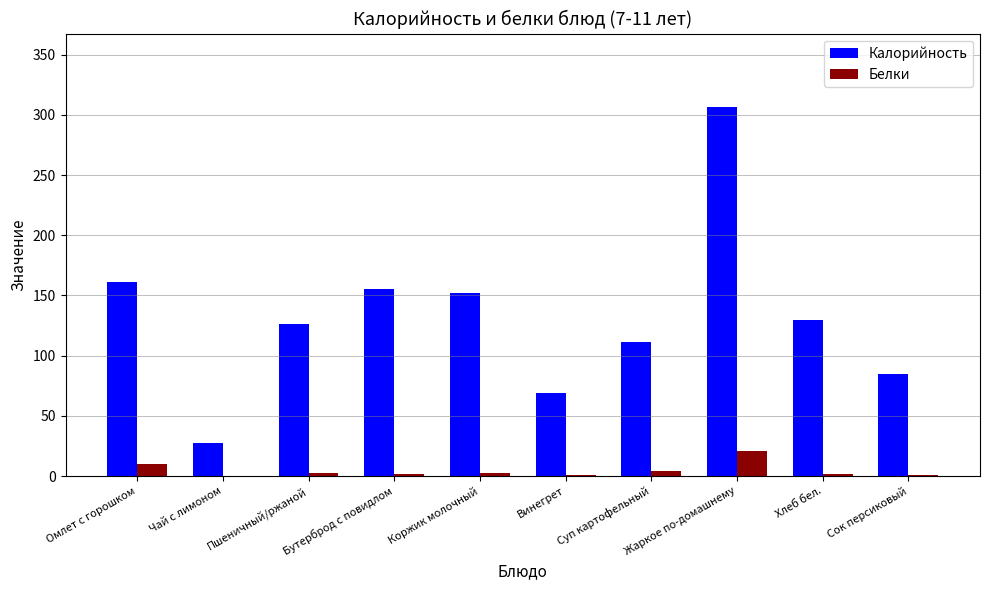

What is the sum of the Белки values at Винегрет and Пшеничный/ржаной?

3.3